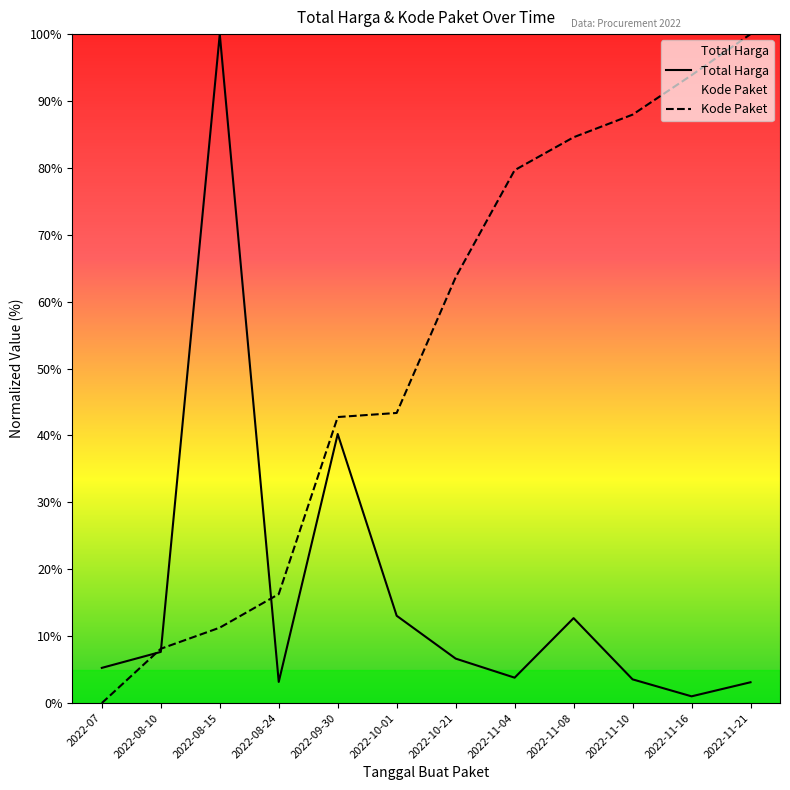

The value of Kode Paket at 2022-11-10 is 88.0. True or false?

True